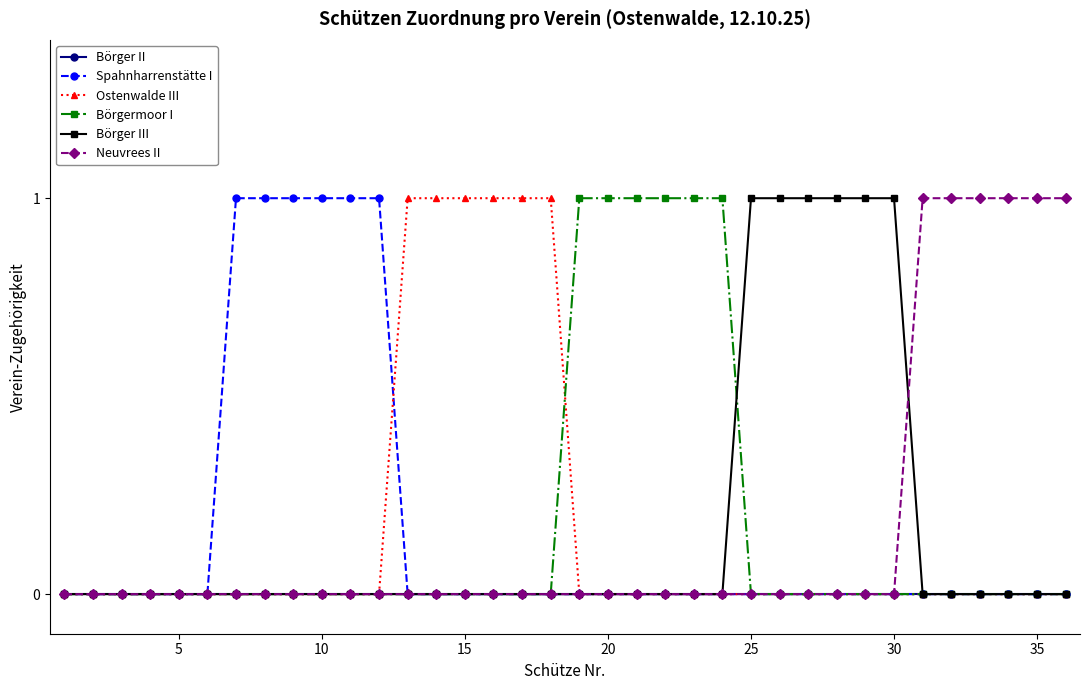

Is it true that Spahnharrenstätte I equals 1 at 5?

False